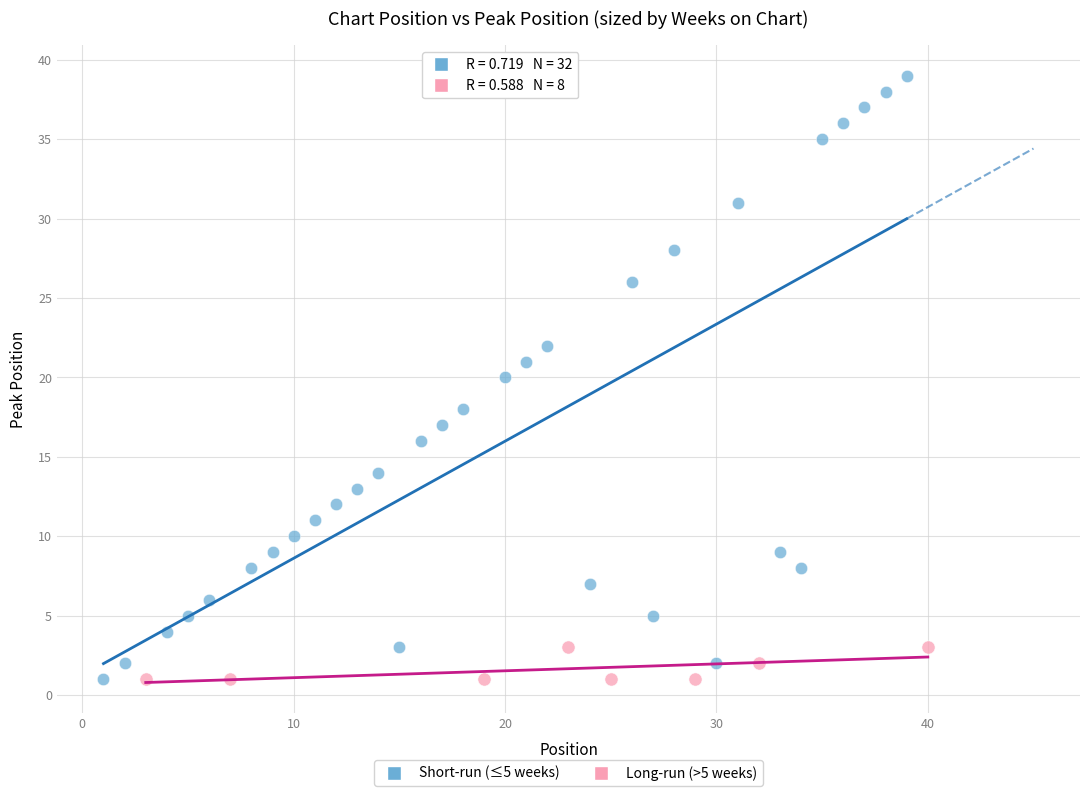

Which series has the widest spread of Y values?

Short-run (≤5 weeks)